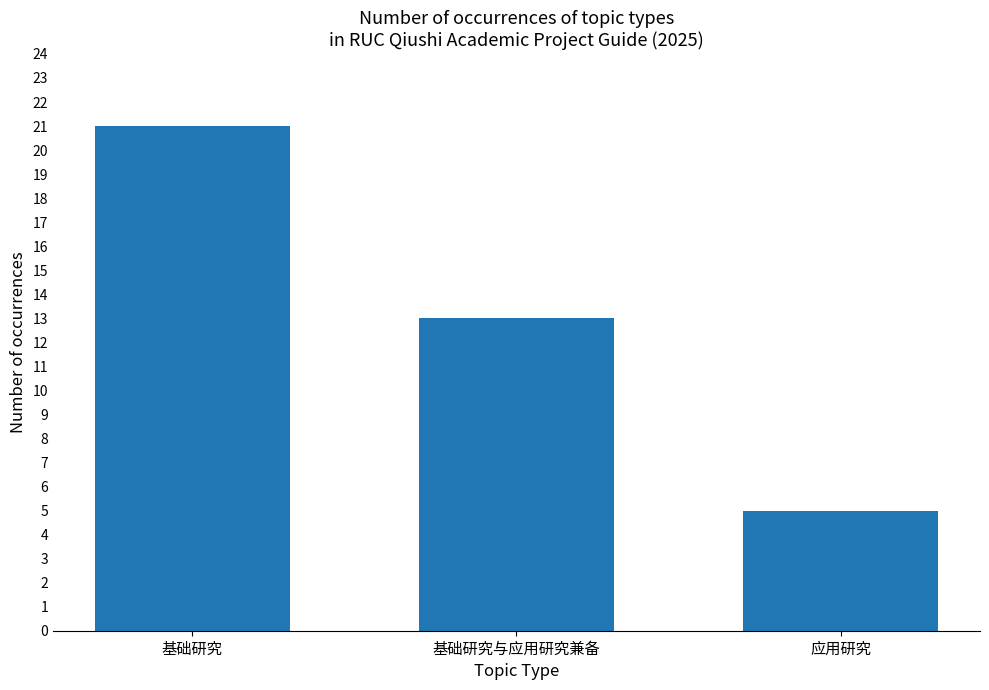

Is it true that the value at 基础研究 is 7?

False